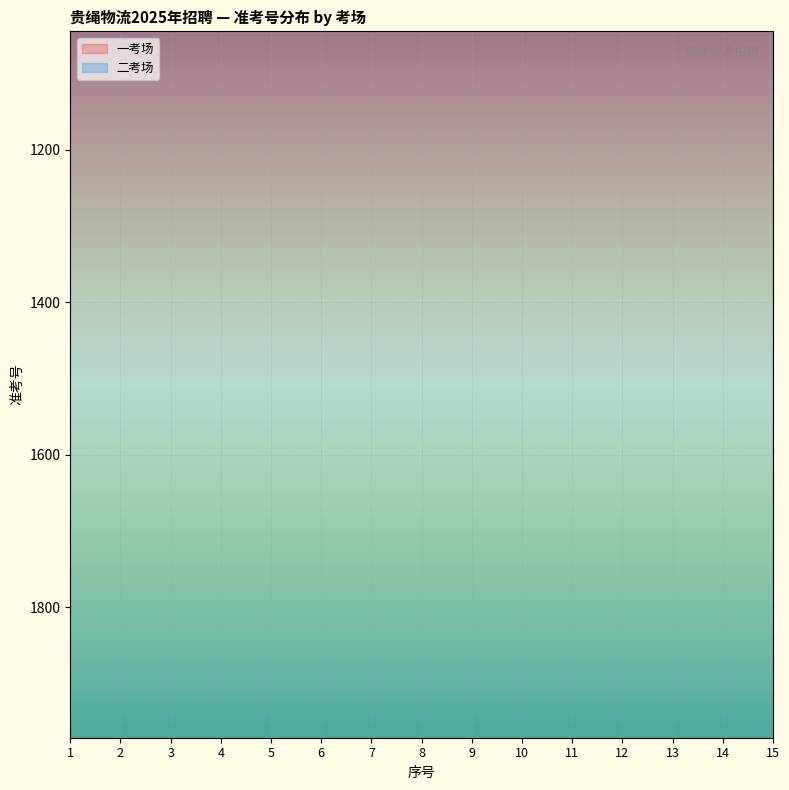

What is the total value across all series at 15?

3030